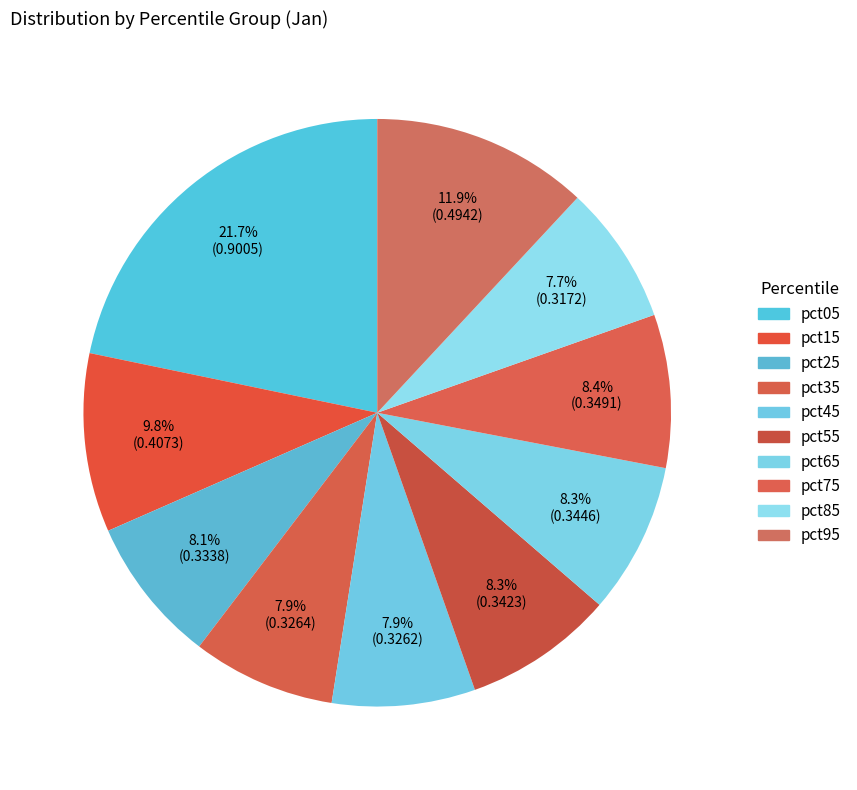

How many slices are in this pie chart?

10